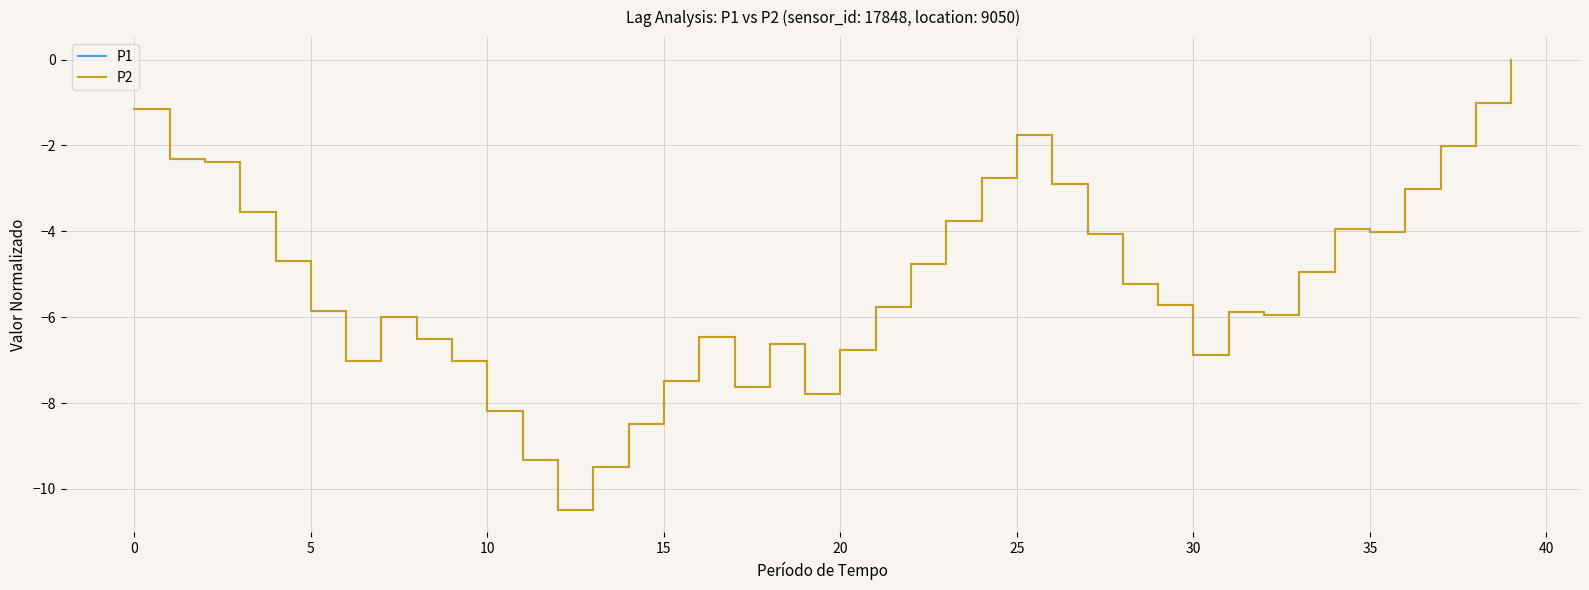

Is this an area chart (filled region under the line)?

No